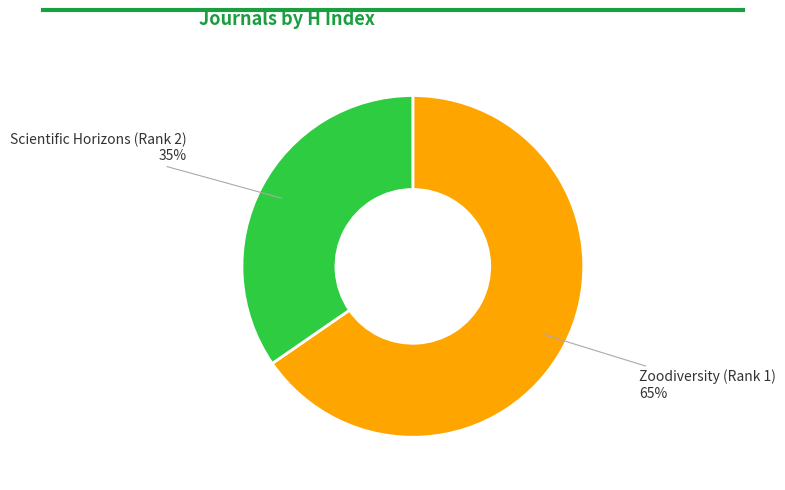

What is the largest slice in the pie chart?

Zoodiversity (Rank 1)